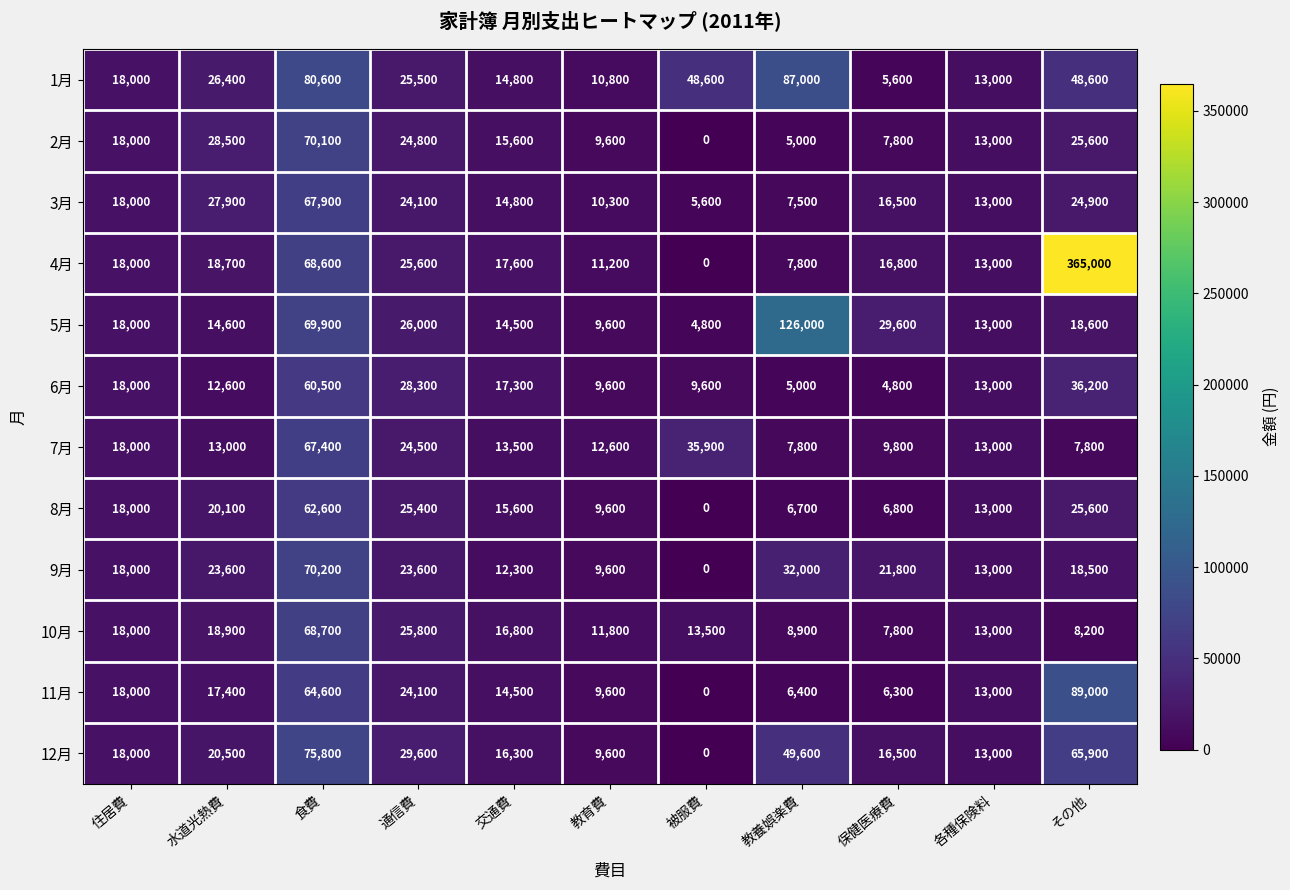

Which category has the highest value across all series?

その他